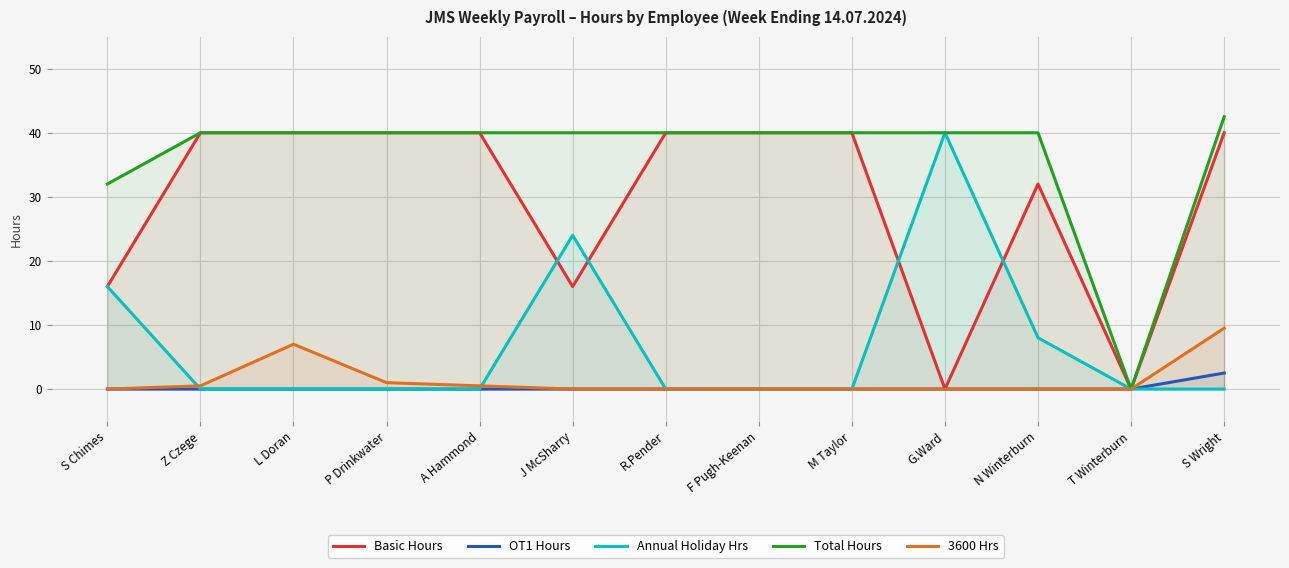

Reading left to right, transcribe all the data shown in this chart.

Basic Hours: S Chimes=16.0	Z Czege=40.0	L Doran=40.0	P Drinkwater=40.0	A Hammond=40.0	J McSharry=16.0	R.Pender=40.0	F Pugh-Keenan=40.0	M Taylor=40.0	G.Ward=0.0	N Winterburn=32.0	T Winterburn=0.0	S Wright=40.0
OT1 Hours: S Chimes=0.0	Z Czege=0.0	L Doran=0.0	P Drinkwater=0.0	A Hammond=0.0	J McSharry=0.0	R.Pender=0.0	F Pugh-Keenan=0.0	M Taylor=0.0	G.Ward=0.0	N Winterburn=0.0	T Winterburn=0.0	S Wright=2.5
Annual Holiday Hrs: S Chimes=16.0	Z Czege=0.0	L Doran=0.0	P Drinkwater=0.0	A Hammond=0.0	J McSharry=24.0	R.Pender=0.0	F Pugh-Keenan=0.0	M Taylor=0.0	G.Ward=40.0	N Winterburn=8.0	T Winterburn=0.0	S Wright=0.0
Total Hours: S Chimes=32.0	Z Czege=40.0	L Doran=40.0	P Drinkwater=40.0	A Hammond=40.0	J McSharry=40.0	R.Pender=40.0	F Pugh-Keenan=40.0	M Taylor=40.0	G.Ward=40.0	N Winterburn=40.0	T Winterburn=0.0	S Wright=42.5
3600 Hrs: S Chimes=0.0	Z Czege=0.5	L Doran=7.0	P Drinkwater=1.0	A Hammond=0.5	J McSharry=0.0	R.Pender=0.0	F Pugh-Keenan=0.0	M Taylor=0.0	G.Ward=0.0	N Winterburn=0.0	T Winterburn=0.0	S Wright=9.5